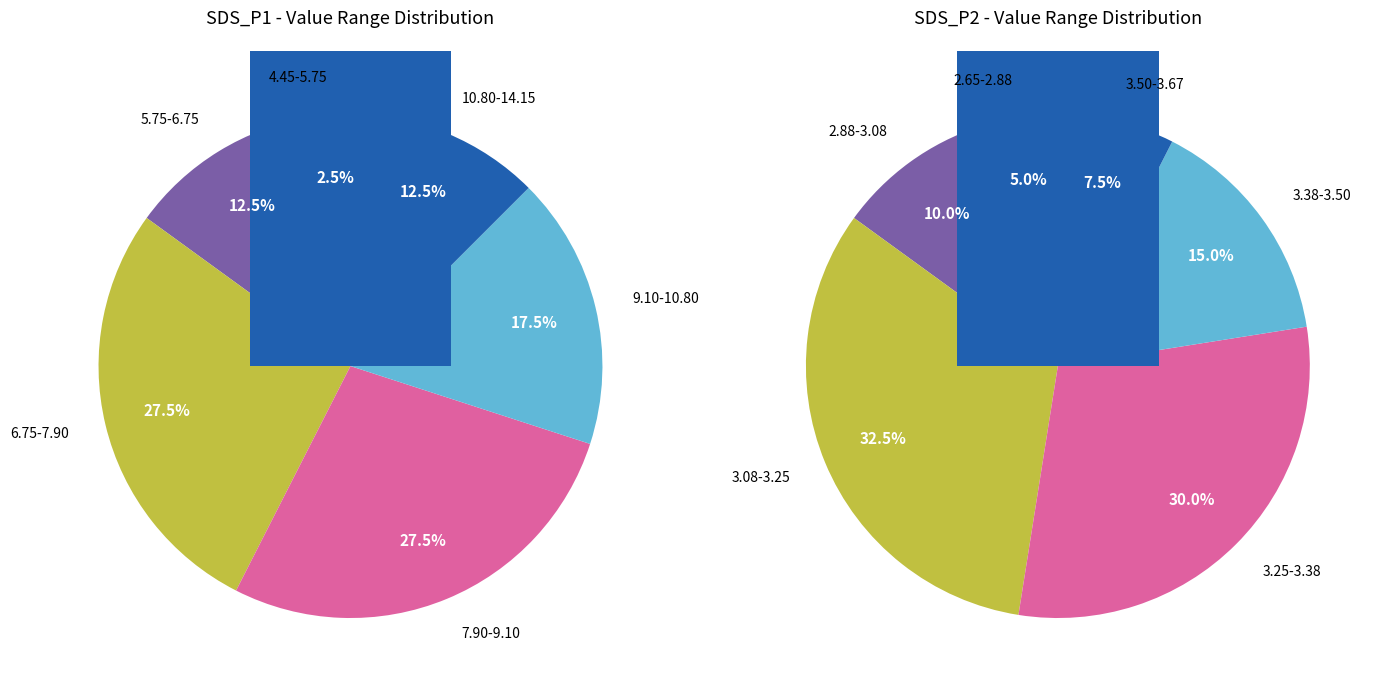

Rank the series by their average value, from highest to lowest.

SDS_P1, SDS_P2